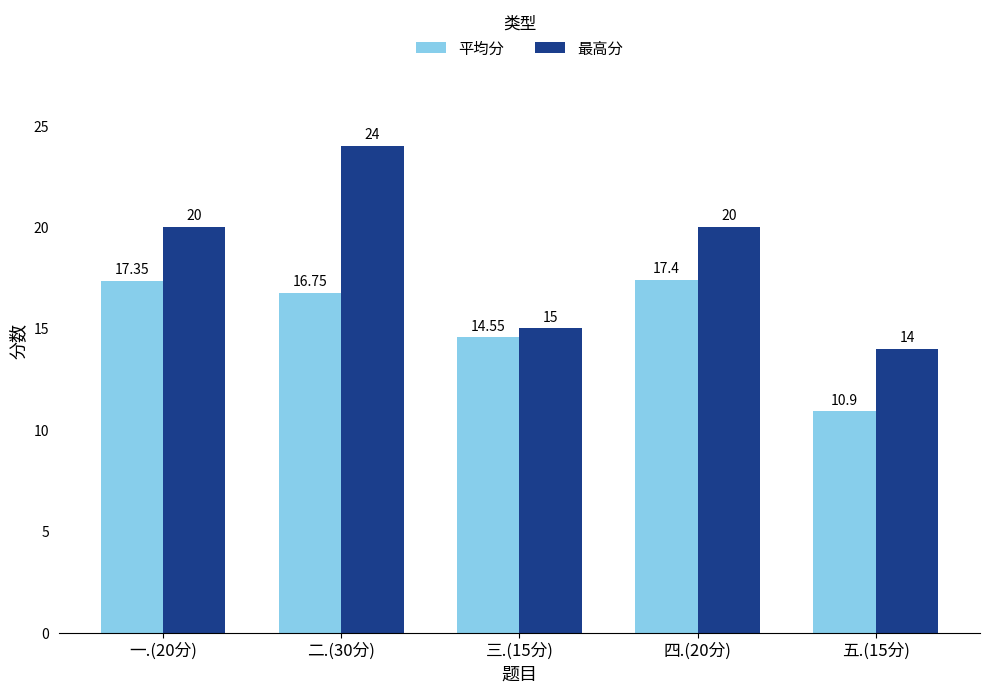

What is the minimum value shown in the chart?

10.9